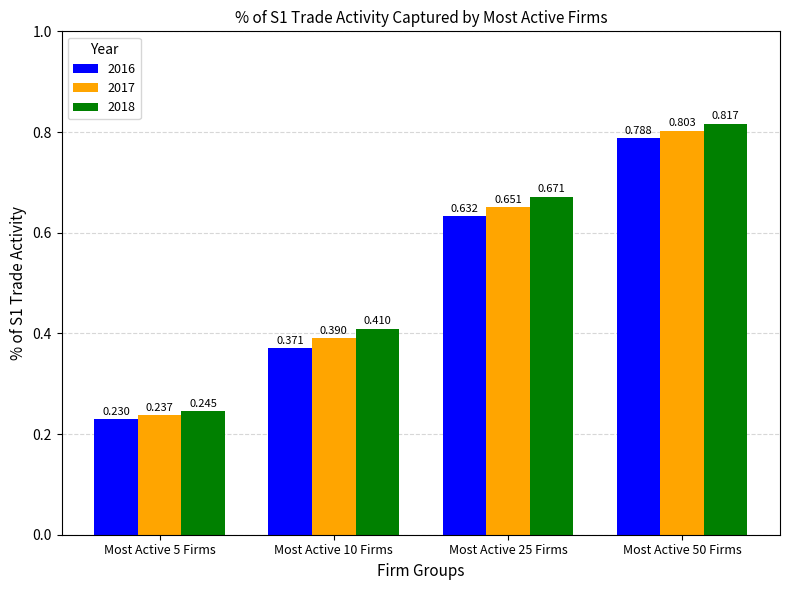

Which series has the largest range (max minus min)?

2018